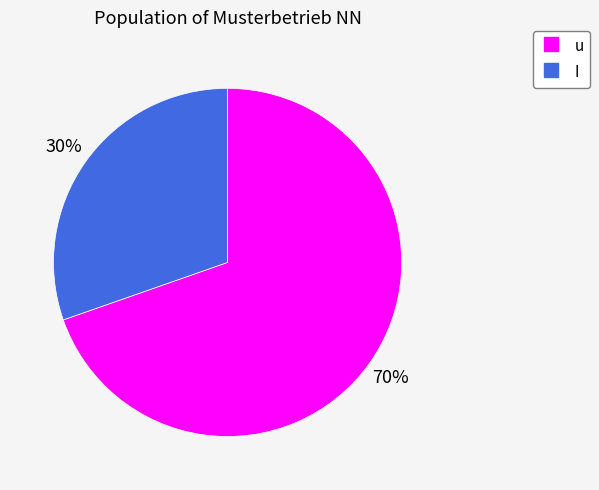

Which slice is the largest?

u